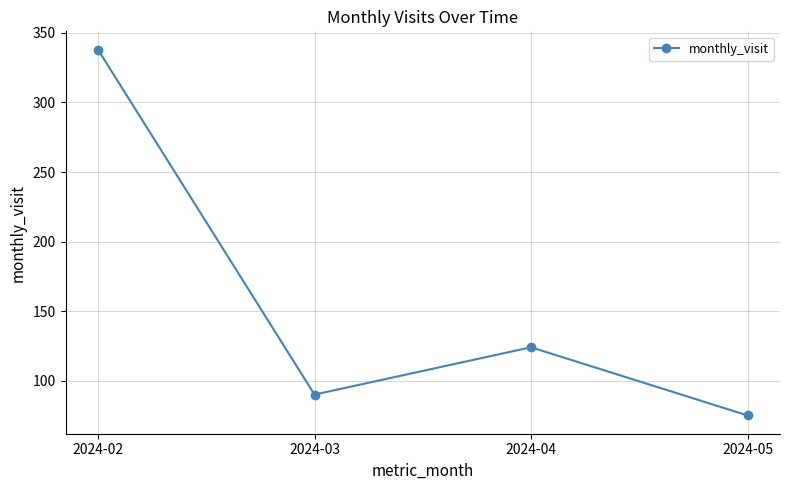

What is the approximate value at 2024-05, to the nearest 10?

80